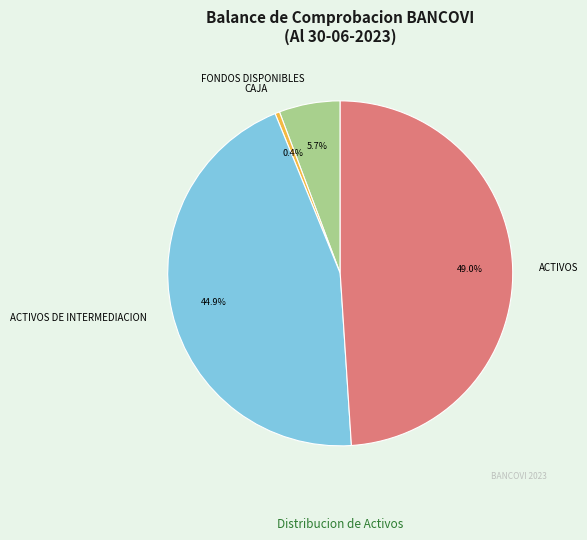

Does any single category account for the majority?

No